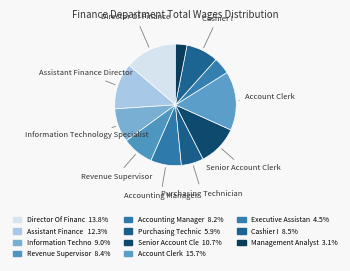

How many slices are in this pie chart?

11